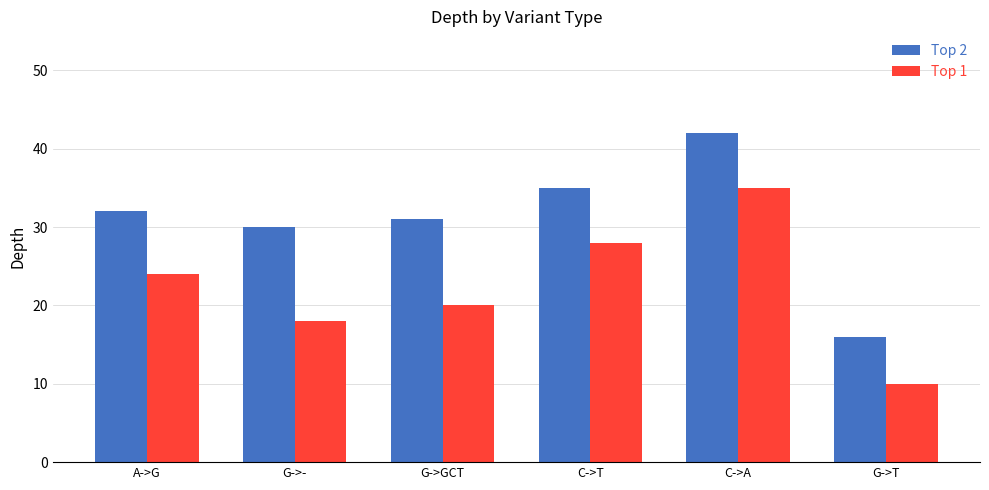

Does the chart contain stacked bars?

No